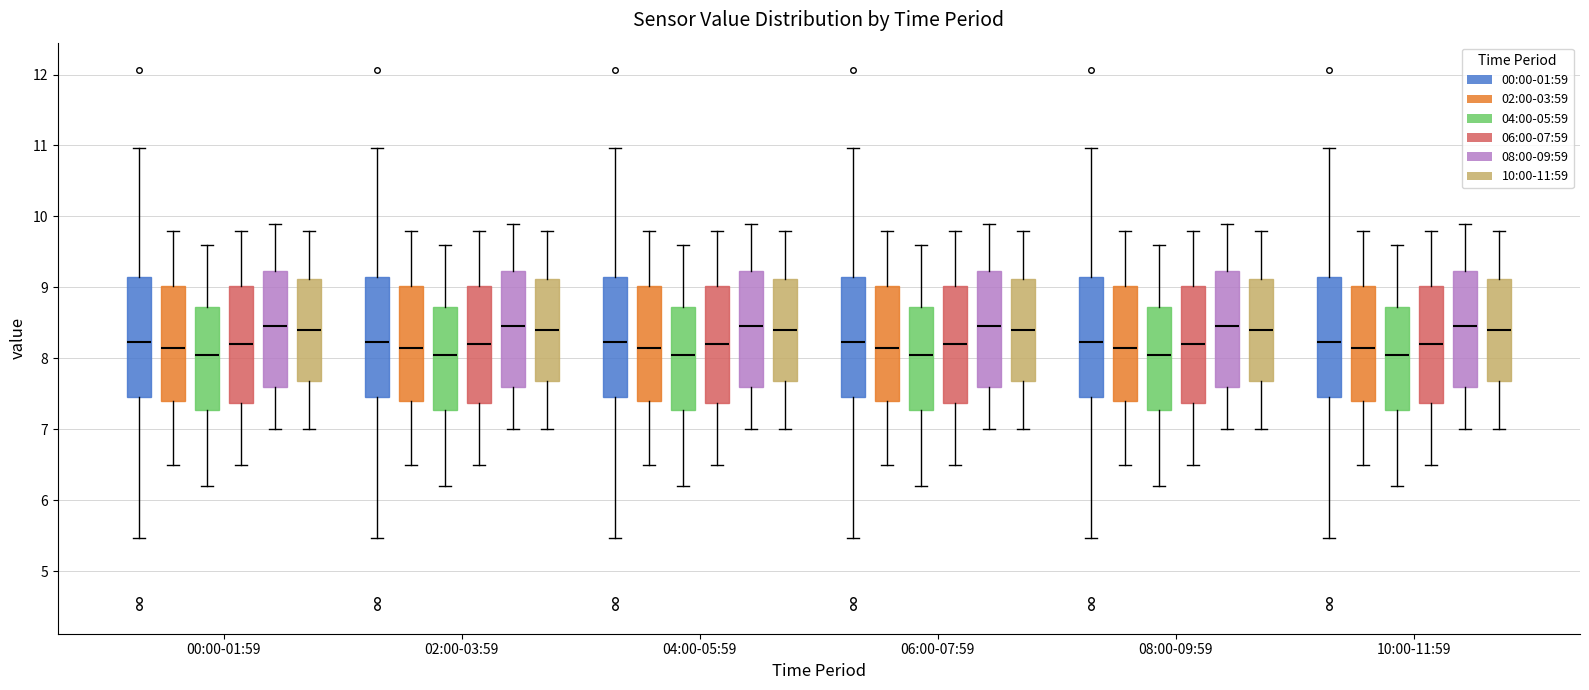

Reading left to right, read every box against the y-axis: the position of its median line, the range the box covers, and the ends of its whiskers. The values are not printed on the chart, so give them approximately, as read against the axis.

00:00-01:59 (00:00-01:59): median 8.2, box 7.5 to 9.2, whiskers 5.5 to 11.0
00:00-01:59 (02:00-03:59): median 8.2, box 7.4 to 9.0, whiskers 6.5 to 9.8
00:00-01:59 (04:00-05:59): median 8.1, box 7.3 to 8.7, whiskers 6.2 to 9.6
00:00-01:59 (06:00-07:59): median 8.2, box 7.4 to 9.0, whiskers 6.5 to 9.8
00:00-01:59 (08:00-09:59): median 8.5, box 7.6 to 9.2, whiskers 7.0 to 9.9
00:00-01:59 (10:00-11:59): median 8.4, box 7.7 to 9.1, whiskers 7.0 to 9.8
02:00-03:59 (00:00-01:59): median 8.2, box 7.5 to 9.2, whiskers 5.5 to 11.0
02:00-03:59 (02:00-03:59): median 8.2, box 7.4 to 9.0, whiskers 6.5 to 9.8
02:00-03:59 (04:00-05:59): median 8.1, box 7.3 to 8.7, whiskers 6.2 to 9.6
02:00-03:59 (06:00-07:59): median 8.2, box 7.4 to 9.0, whiskers 6.5 to 9.8
02:00-03:59 (08:00-09:59): median 8.5, box 7.6 to 9.2, whiskers 7.0 to 9.9
02:00-03:59 (10:00-11:59): median 8.4, box 7.7 to 9.1, whiskers 7.0 to 9.8
04:00-05:59 (00:00-01:59): median 8.2, box 7.5 to 9.2, whiskers 5.5 to 11.0
04:00-05:59 (02:00-03:59): median 8.2, box 7.4 to 9.0, whiskers 6.5 to 9.8
04:00-05:59 (04:00-05:59): median 8.1, box 7.3 to 8.7, whiskers 6.2 to 9.6
04:00-05:59 (06:00-07:59): median 8.2, box 7.4 to 9.0, whiskers 6.5 to 9.8
04:00-05:59 (08:00-09:59): median 8.5, box 7.6 to 9.2, whiskers 7.0 to 9.9
04:00-05:59 (10:00-11:59): median 8.4, box 7.7 to 9.1, whiskers 7.0 to 9.8
06:00-07:59 (00:00-01:59): median 8.2, box 7.5 to 9.2, whiskers 5.5 to 11.0
06:00-07:59 (02:00-03:59): median 8.2, box 7.4 to 9.0, whiskers 6.5 to 9.8
06:00-07:59 (04:00-05:59): median 8.1, box 7.3 to 8.7, whiskers 6.2 to 9.6
06:00-07:59 (06:00-07:59): median 8.2, box 7.4 to 9.0, whiskers 6.5 to 9.8
06:00-07:59 (08:00-09:59): median 8.5, box 7.6 to 9.2, whiskers 7.0 to 9.9
06:00-07:59 (10:00-11:59): median 8.4, box 7.7 to 9.1, whiskers 7.0 to 9.8
08:00-09:59 (00:00-01:59): median 8.2, box 7.5 to 9.2, whiskers 5.5 to 11.0
08:00-09:59 (02:00-03:59): median 8.2, box 7.4 to 9.0, whiskers 6.5 to 9.8
08:00-09:59 (04:00-05:59): median 8.1, box 7.3 to 8.7, whiskers 6.2 to 9.6
08:00-09:59 (06:00-07:59): median 8.2, box 7.4 to 9.0, whiskers 6.5 to 9.8
08:00-09:59 (08:00-09:59): median 8.5, box 7.6 to 9.2, whiskers 7.0 to 9.9
08:00-09:59 (10:00-11:59): median 8.4, box 7.7 to 9.1, whiskers 7.0 to 9.8
10:00-11:59 (00:00-01:59): median 8.2, box 7.5 to 9.2, whiskers 5.5 to 11.0
10:00-11:59 (02:00-03:59): median 8.2, box 7.4 to 9.0, whiskers 6.5 to 9.8
10:00-11:59 (04:00-05:59): median 8.1, box 7.3 to 8.7, whiskers 6.2 to 9.6
10:00-11:59 (06:00-07:59): median 8.2, box 7.4 to 9.0, whiskers 6.5 to 9.8
10:00-11:59 (08:00-09:59): median 8.5, box 7.6 to 9.2, whiskers 7.0 to 9.9
10:00-11:59 (10:00-11:59): median 8.4, box 7.7 to 9.1, whiskers 7.0 to 9.8